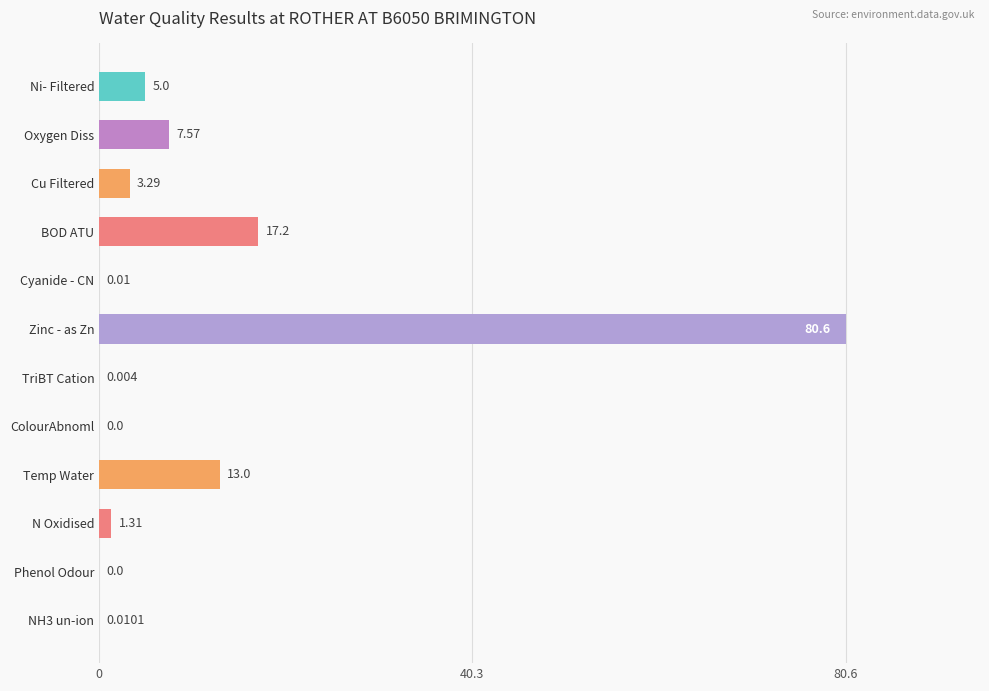

Where is the data nearest to the value 40?

BOD ATU